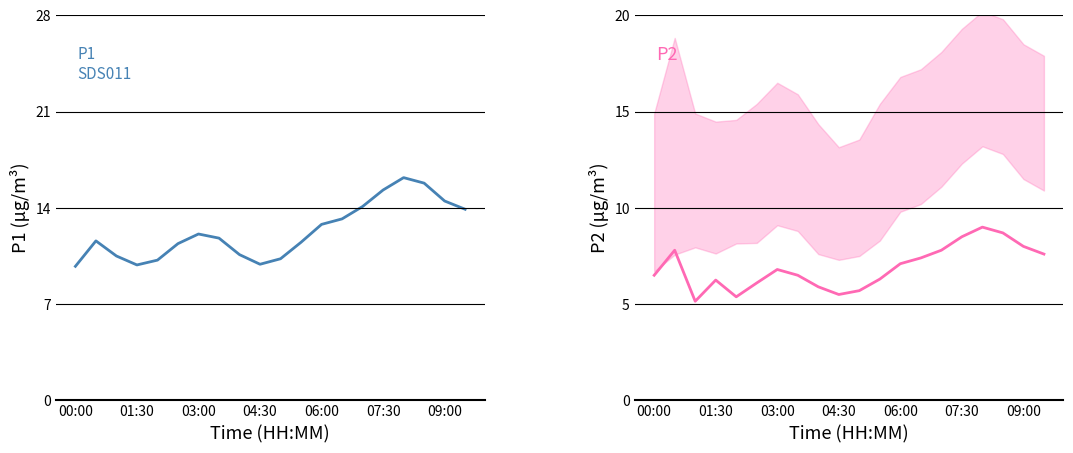

Is this an area chart (filled region under the line)?

No